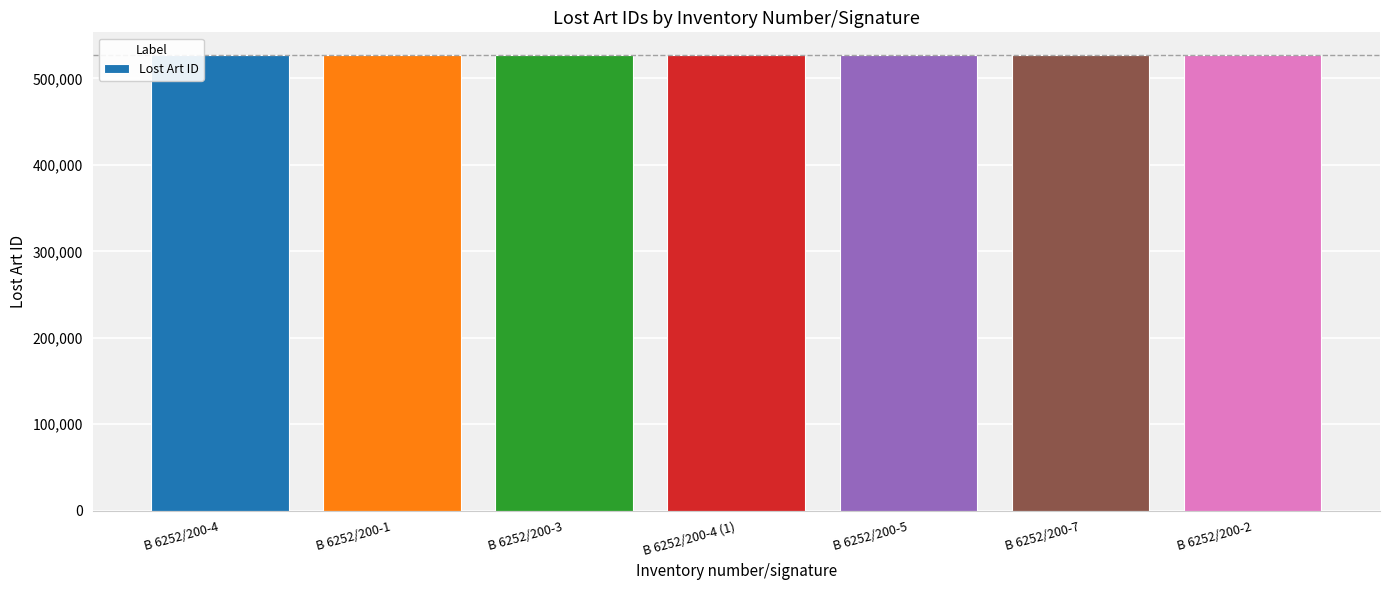

What is the sum of all values?

3688510